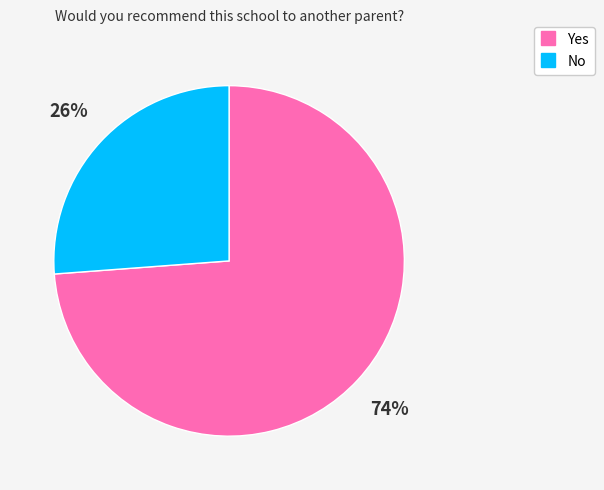

Which slice is the smallest?

No